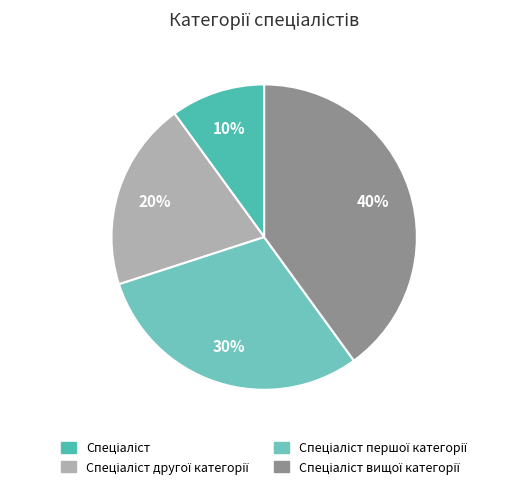

Count the number of slices in the pie.

4